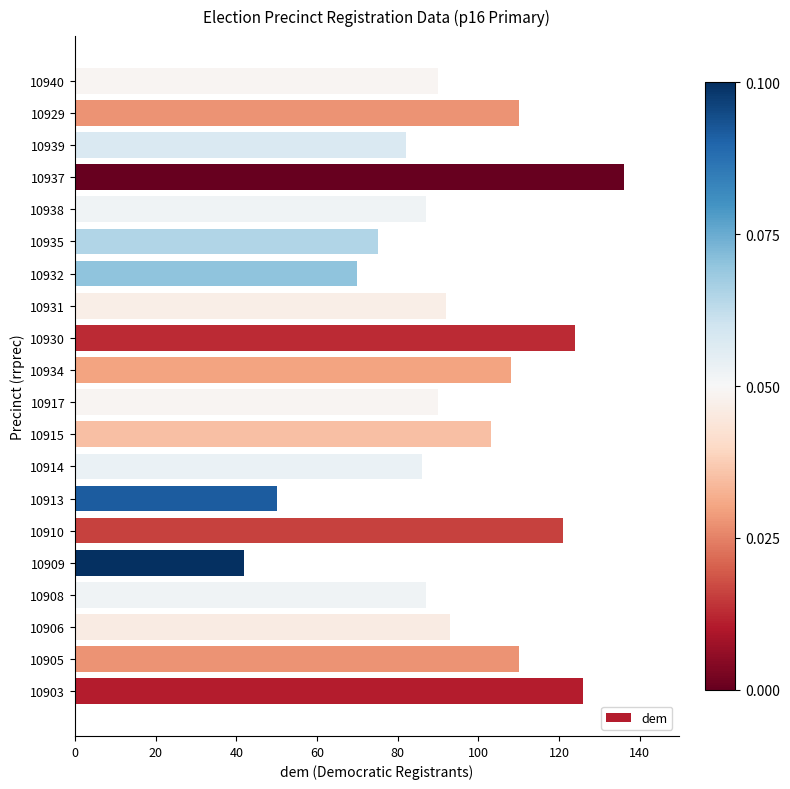

What is the sum of the values at 10903 and 10908?

213